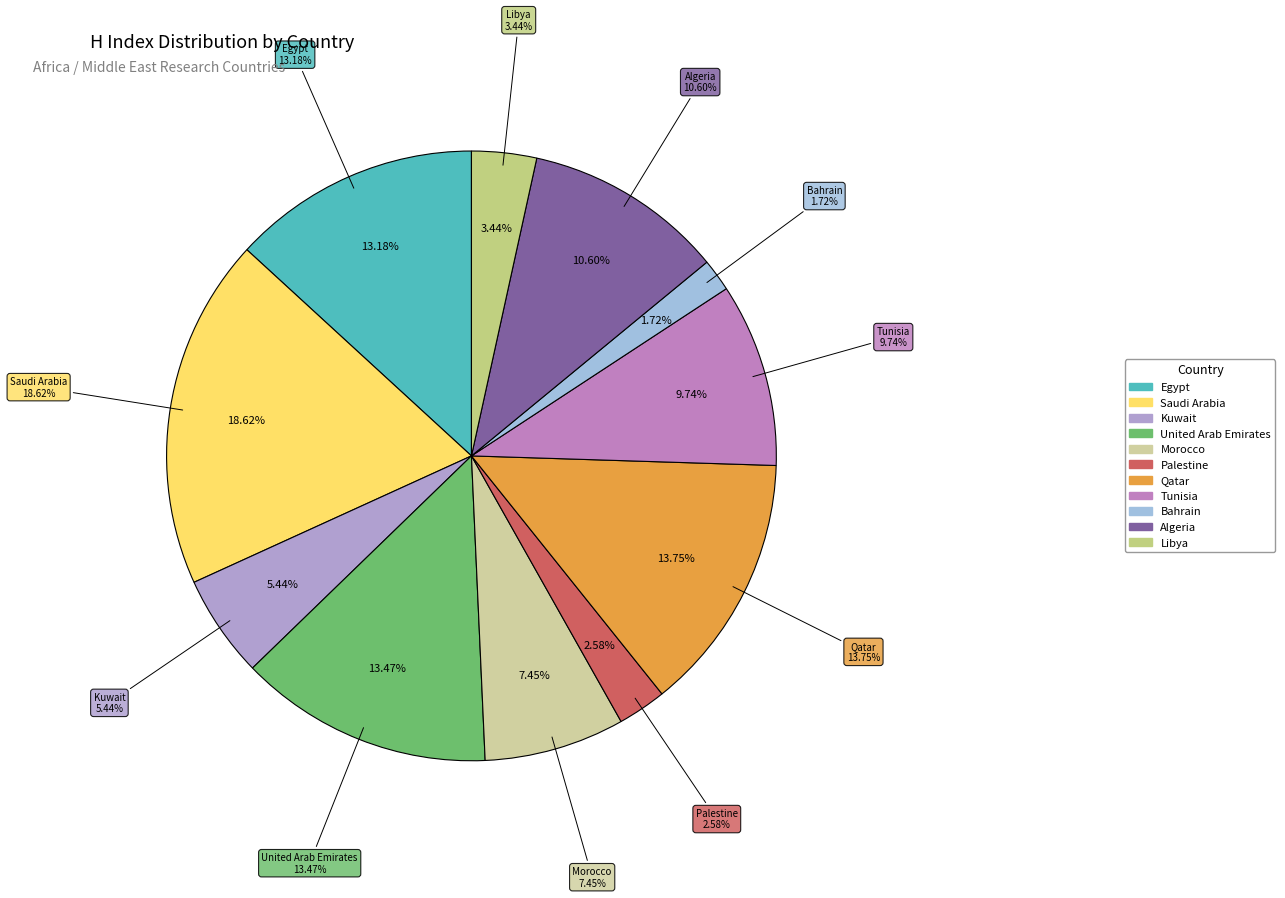

To the nearest percent, what percentage of the pie is Algeria?

11%